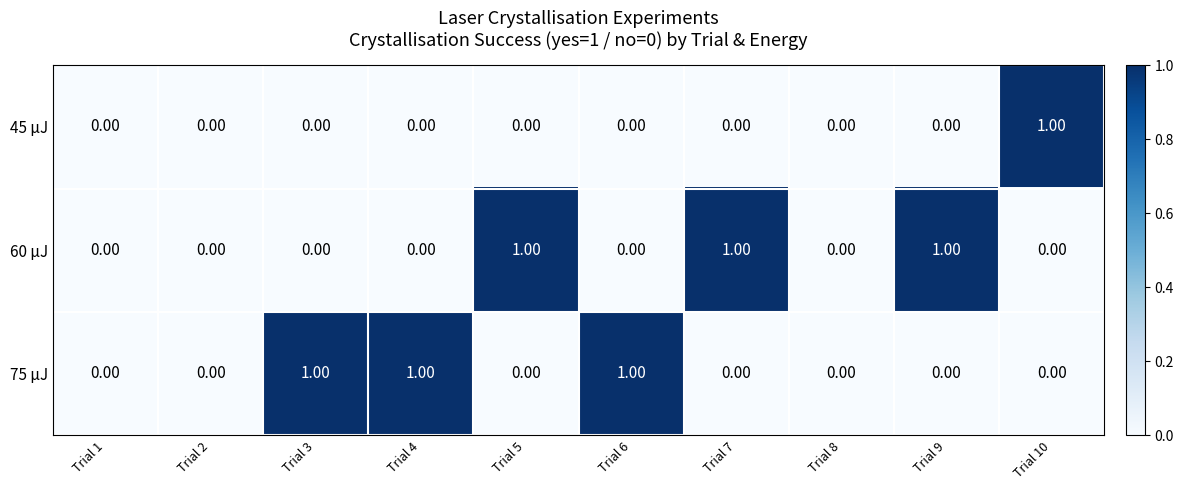

What is the total value across all series at Trial 9?

1